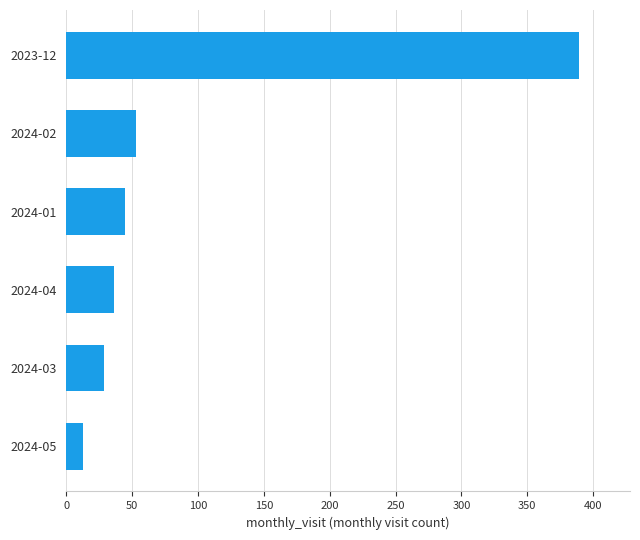

Reading top to bottom, transcribe all the data shown in this chart.

389	53	45	36	29	13